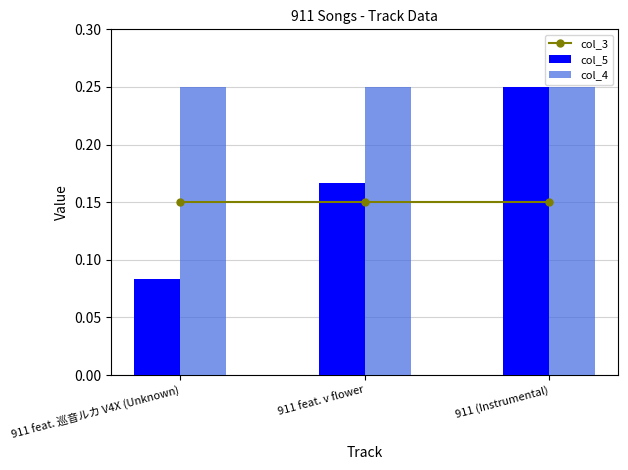

What is the label of the 2nd bar from the left?

911 feat. v flower